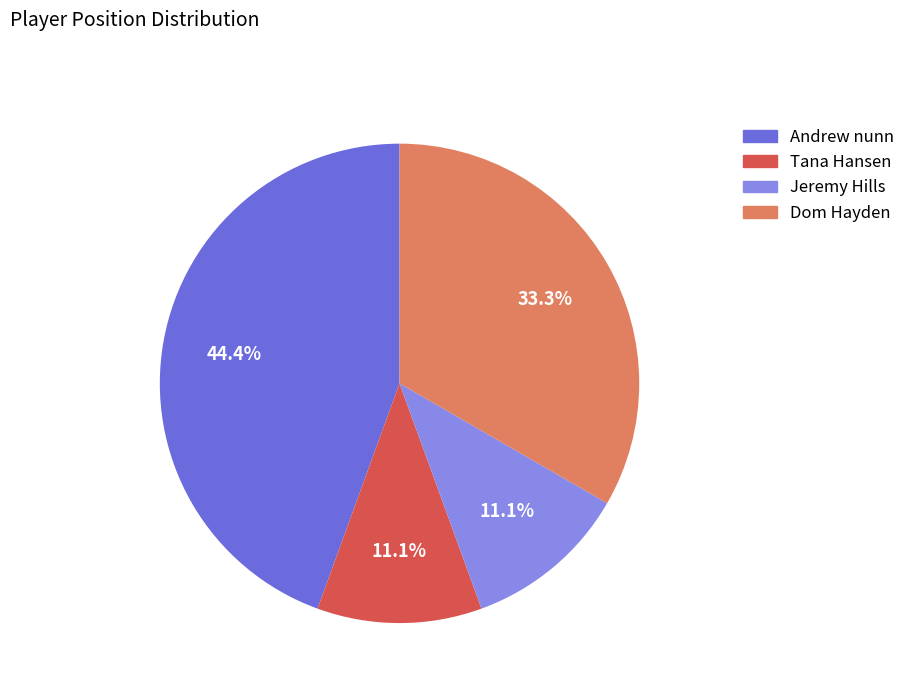

What is the largest slice in the pie chart?

Andrew nunn